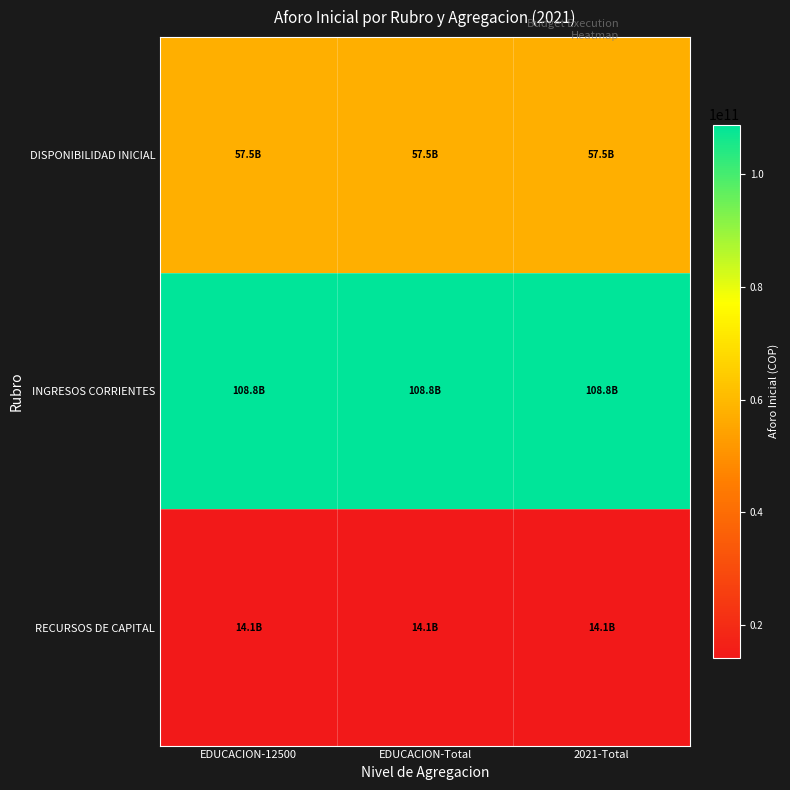

Which series has the largest range (max minus min)?

DISPONIBILIDAD INICIAL